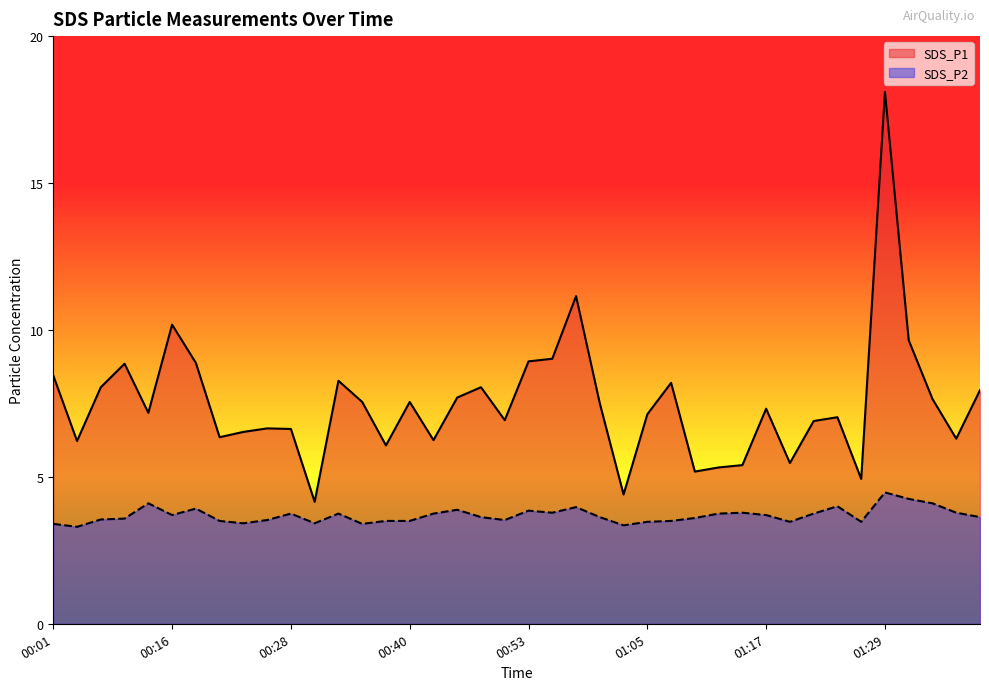

True or false: SDS_P1 and SDS_P2 intersect in this chart.

False